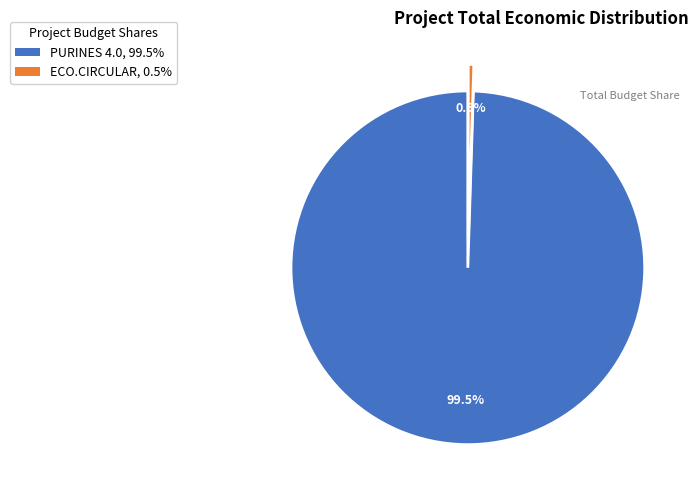

To the nearest percent, what is the combined percentage of ECO.CIRCULAR and PURINES 4.0?

100%